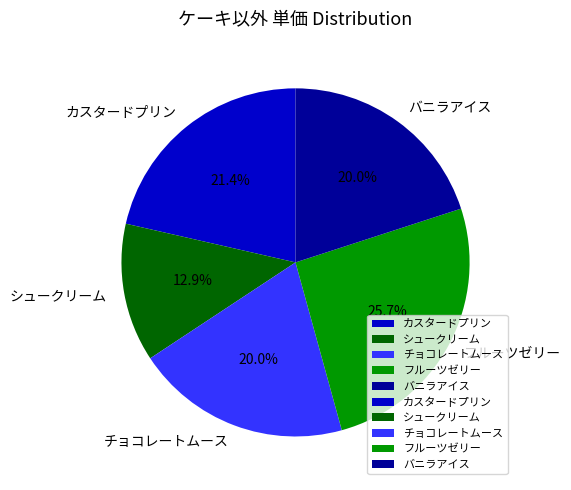

What is the smallest slice in the pie chart?

シュークリーム